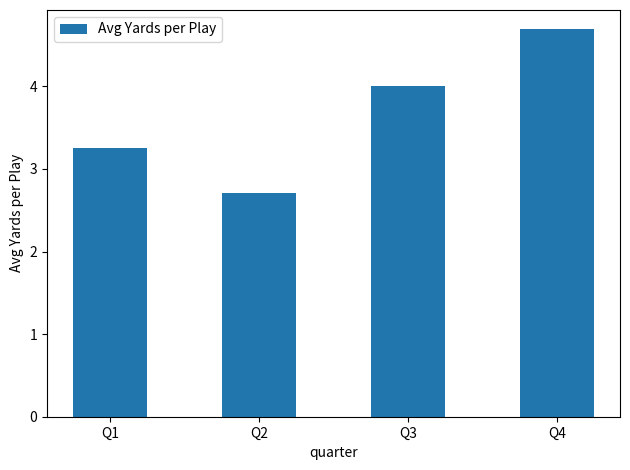

Count the values in the range 3 to 4.

2